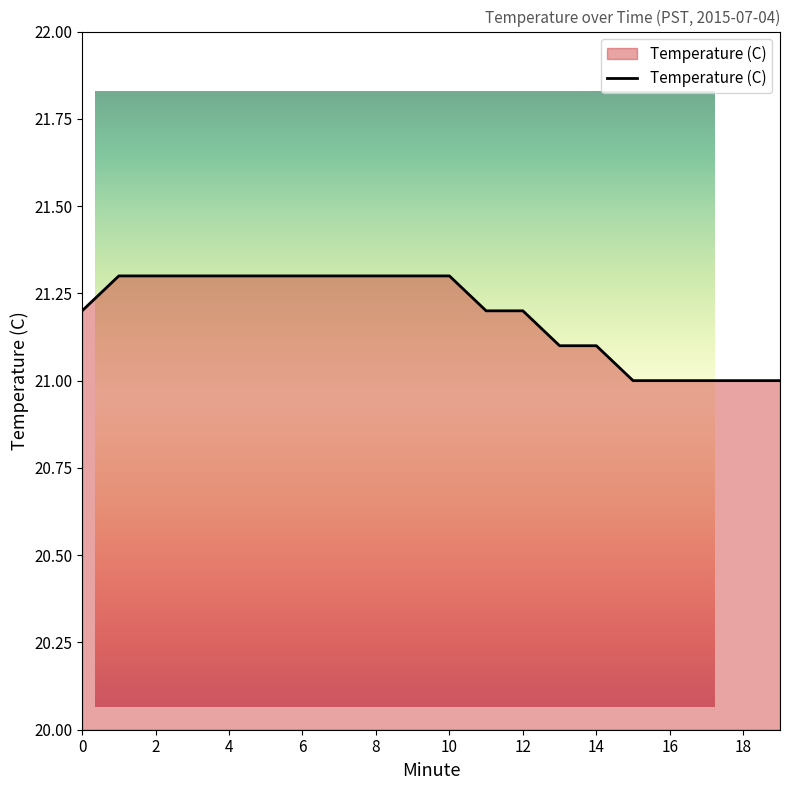

The value at 14 is 21.1. True or false?

True